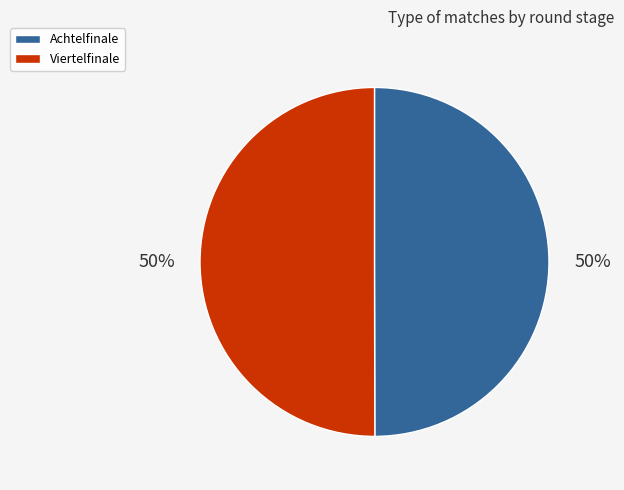

True or false: Achtelfinale accounts for 50% of the total.

True